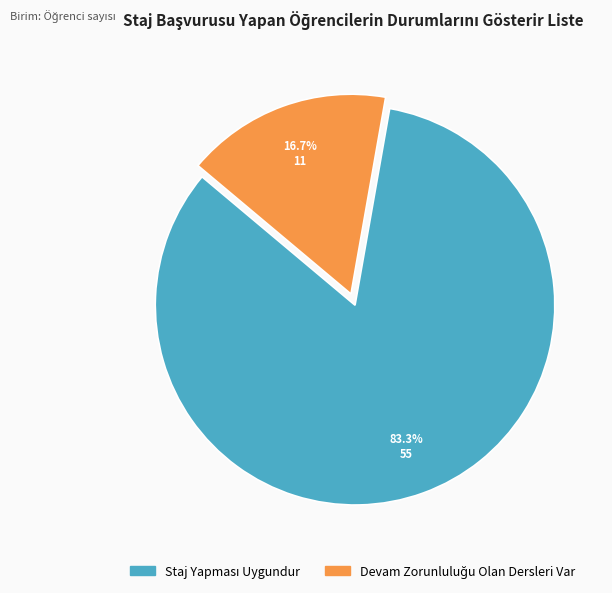

Is there a majority slice in this chart?

Yes